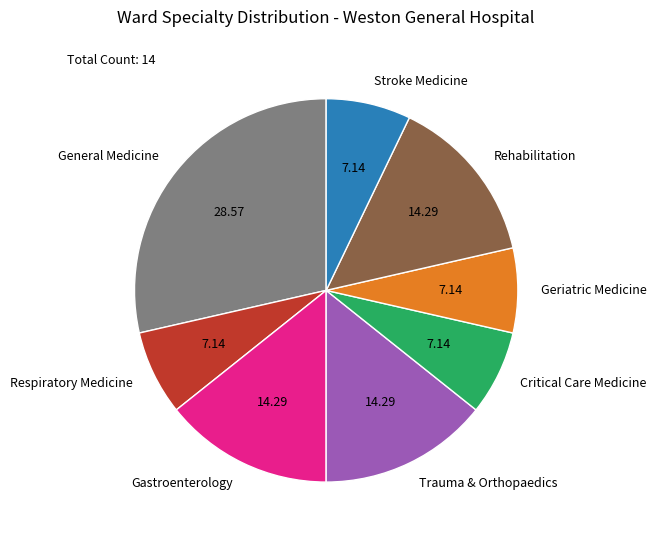

Combined, do Geriatric Medicine and General Medicine account for over 50%?

No